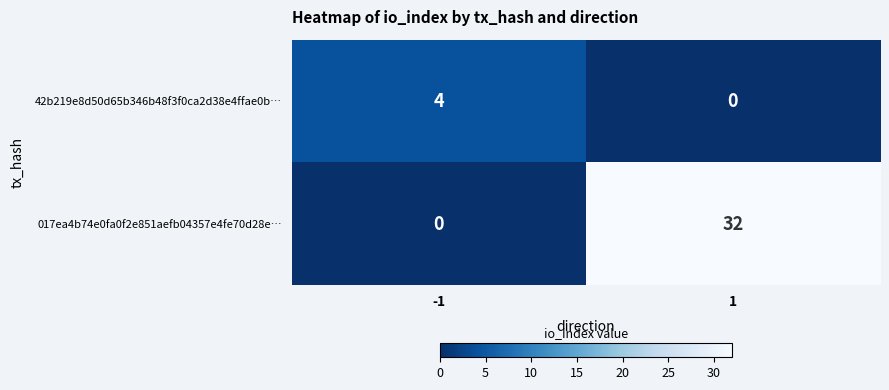

Is it true that 017ea4b74e0fa0f2e851aefb04357e4fe70d28e… equals 42 at 1?

False